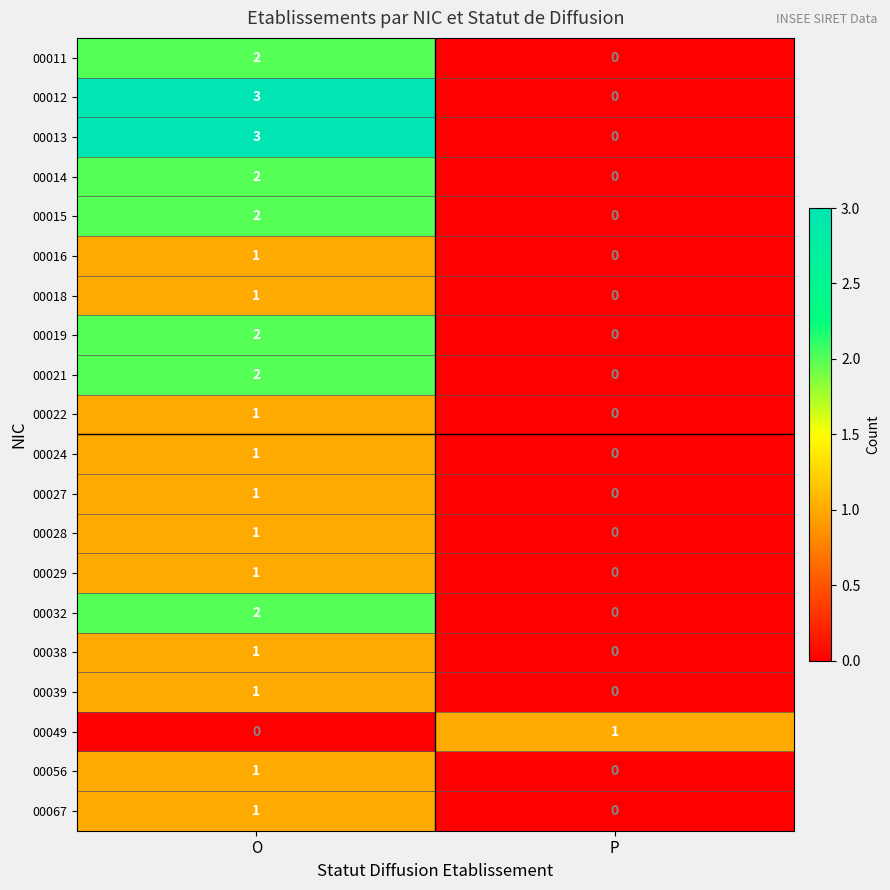

Rank the categories by 00029 value from lowest to highest.

P, O